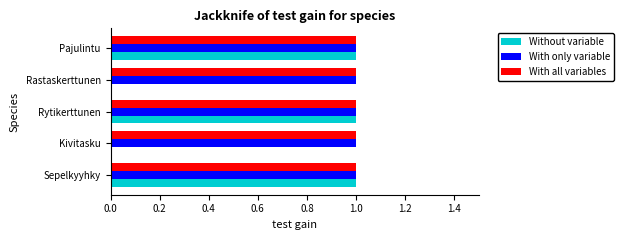

What is the maximum value shown in the chart?

1